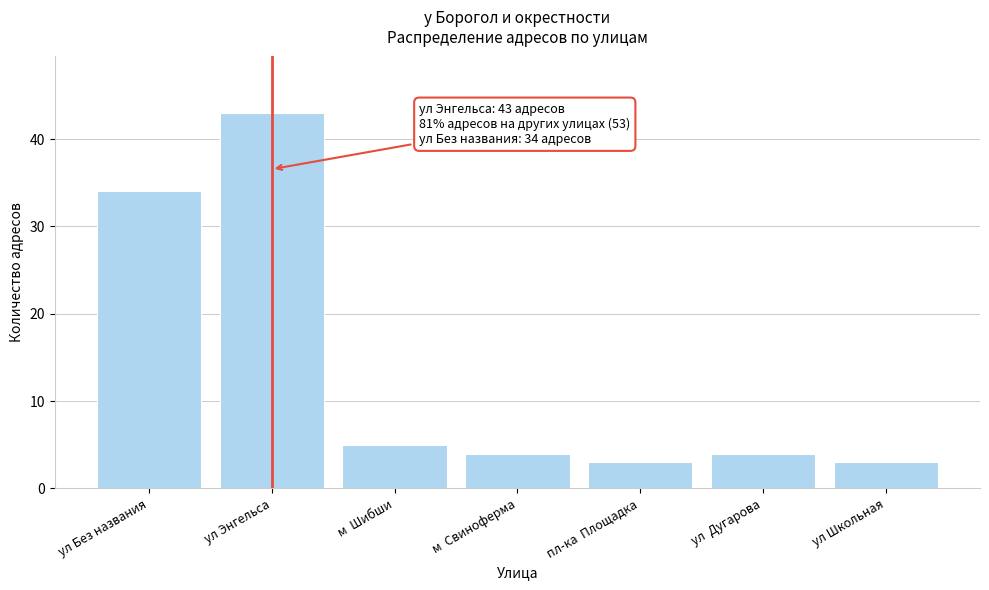

Reading left to right, transcribe all the data shown in this chart.

ул Без названия=34	ул Энгельса=43	м  Шибши=5	м  Свиноферма=4	пл-ка  Площадка=3	ул  Дугарова=4	ул Школьная=3